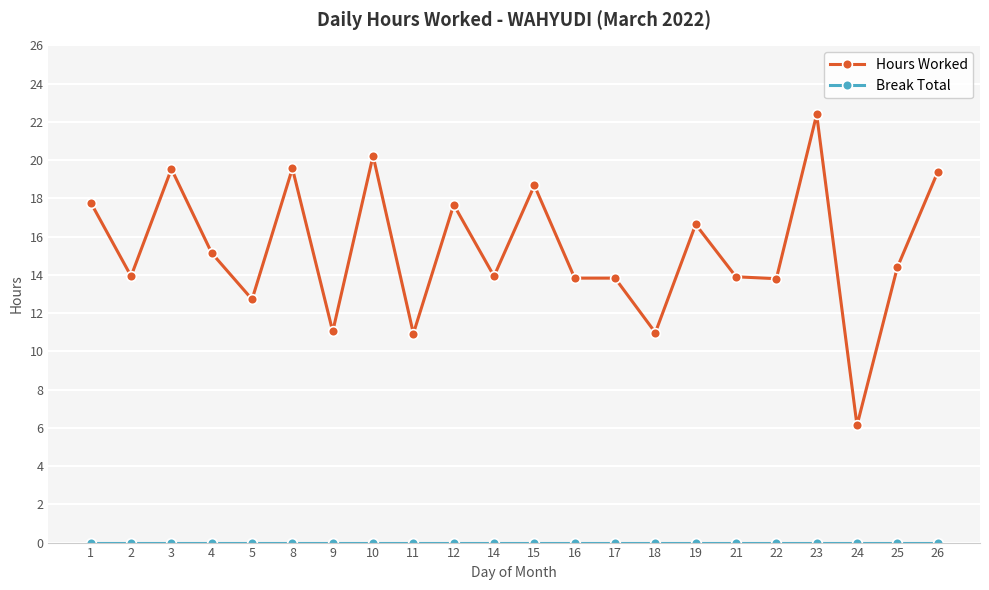

The value of Hours Worked at 23 is 10.1. True or false?

False